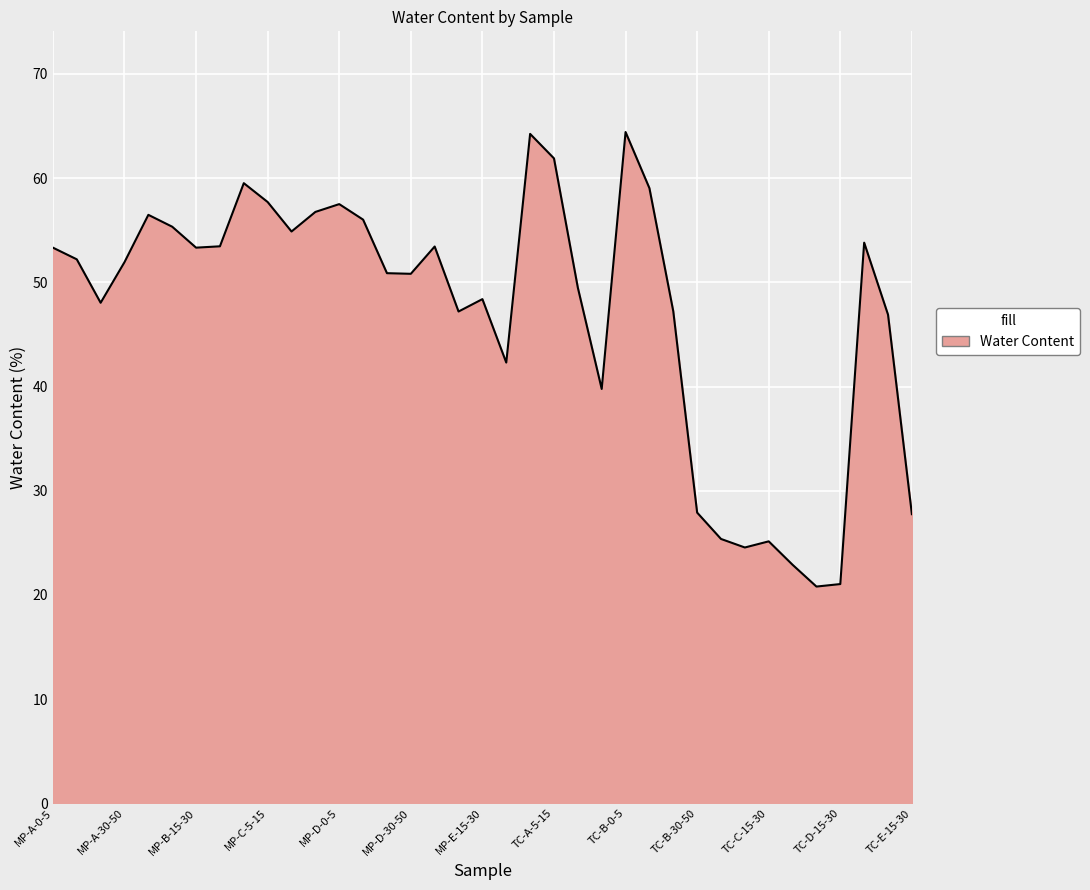

What is the maximum value shown in the chart?

64.4